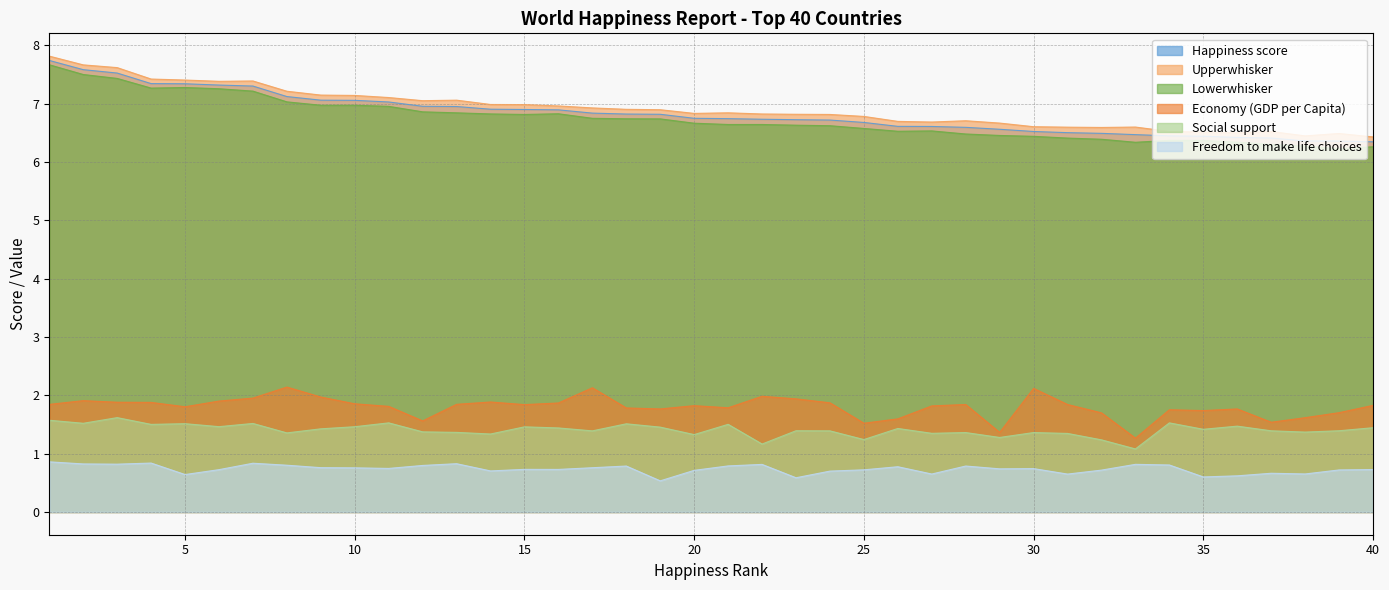

True or false: Freedom to make life choices and Economy (GDP per Capita) intersect in this chart.

False